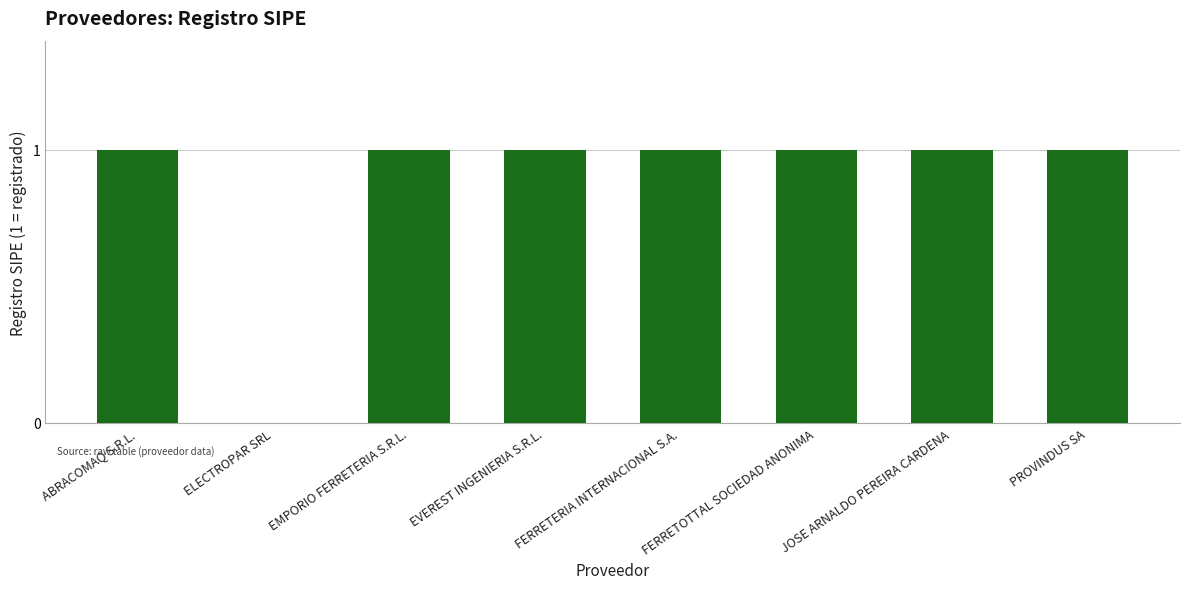

The chart shows a value of 1 at FERRETOTTAL SOCIEDAD ANONIMA. True or false?

True